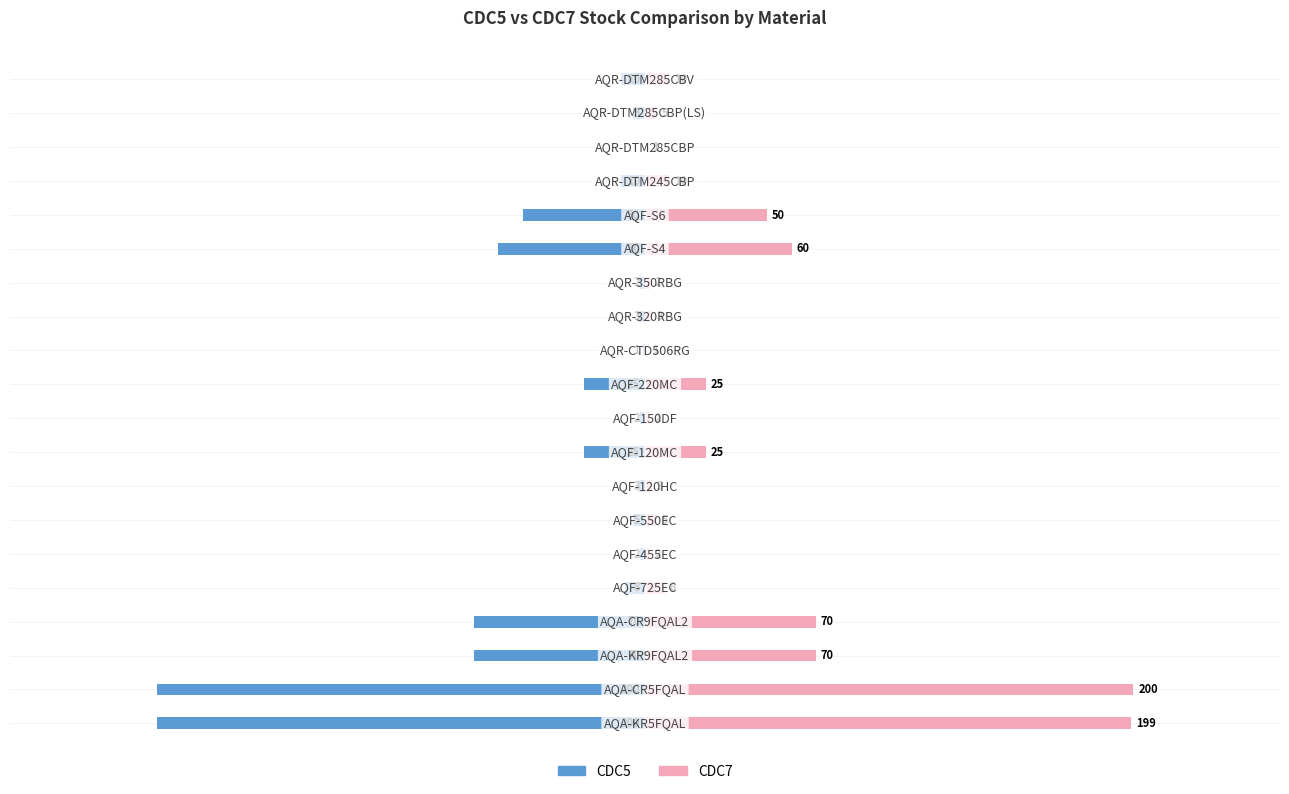

Rank the series by their maximum value, from highest to lowest.

CDC7, CDC5